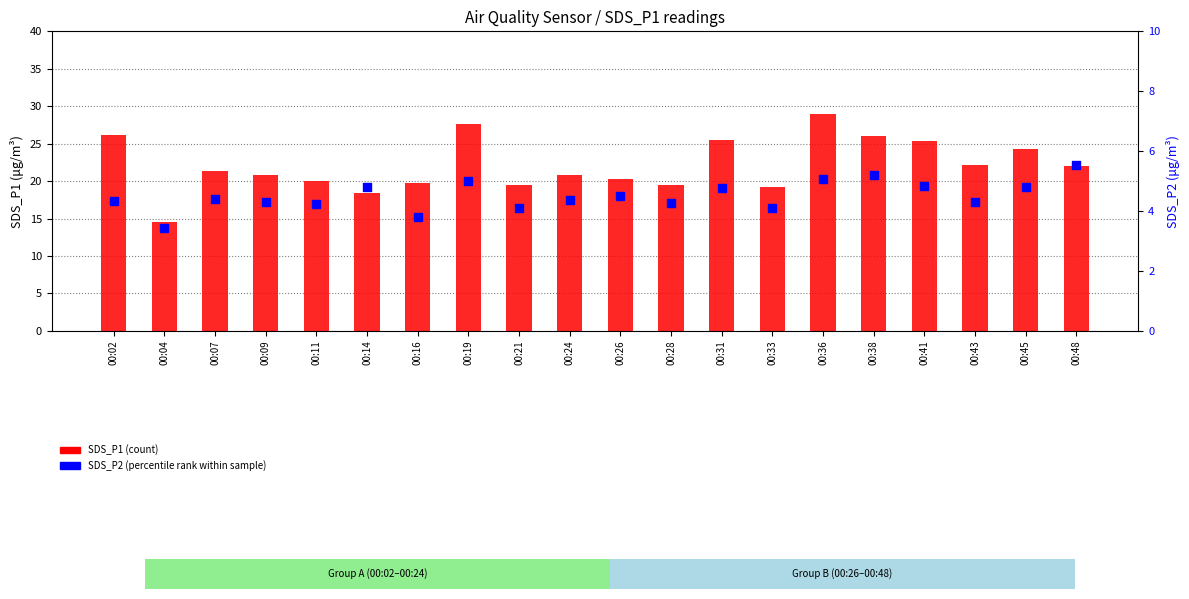

Which series contains the highest Y value?

SDS_P1 (count)